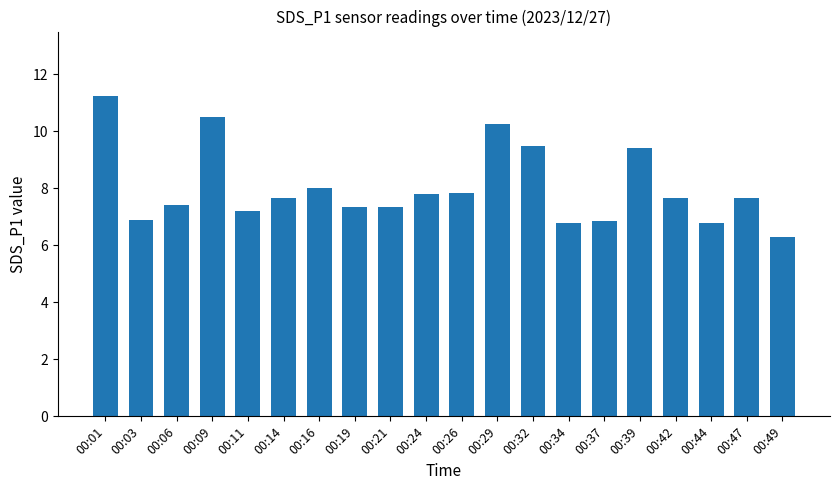

What is the value of the 3rd bar from the left?

7.4